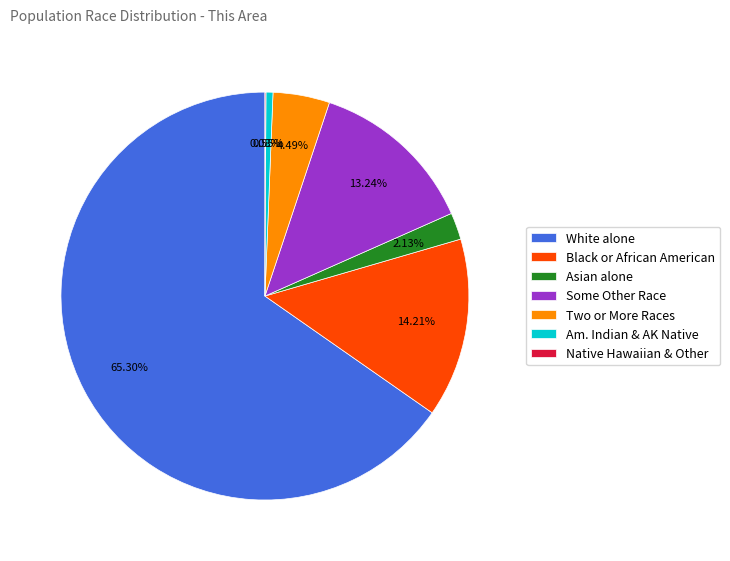

Does Asian alone account for over 50% of the chart?

No